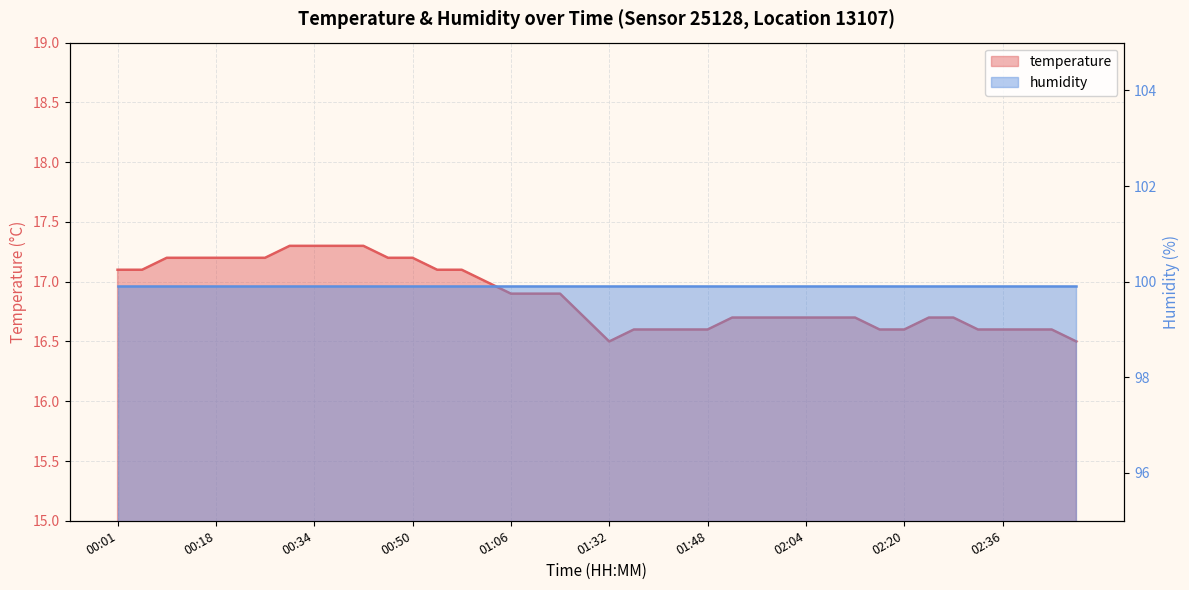

Reading left to right, what are all the values shown in this chart?

17.1	17.1	17.2	17.2	17.2	17.2	17.2	17.3	17.3	17.3	17.3	17.2	17.2	17.1	17.1	17.0	16.9	16.9	16.9	16.7	16.5	16.6	16.6	16.6	16.6	16.7	16.7	16.7	16.7	16.7	16.7	16.6	16.6	16.7	16.7	16.6	16.6	16.6	16.6	16.5